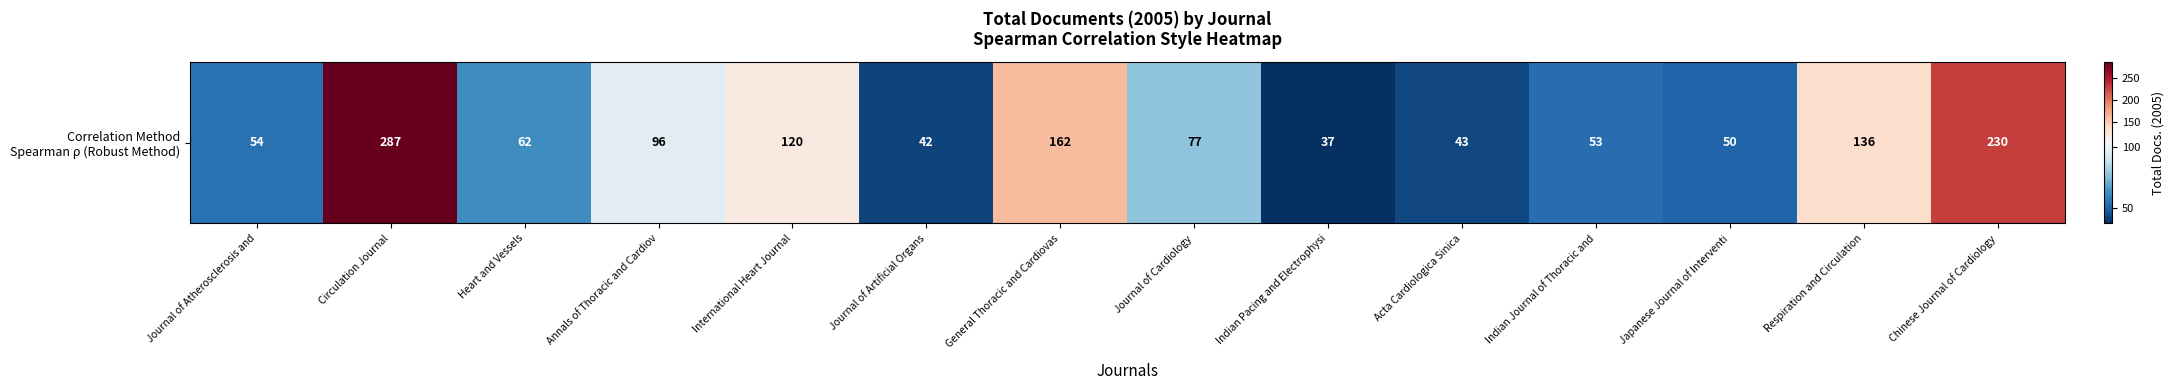

What is the change in value from Indian Journal of Thoracic and to Japanese Journal of Interventi?

-3